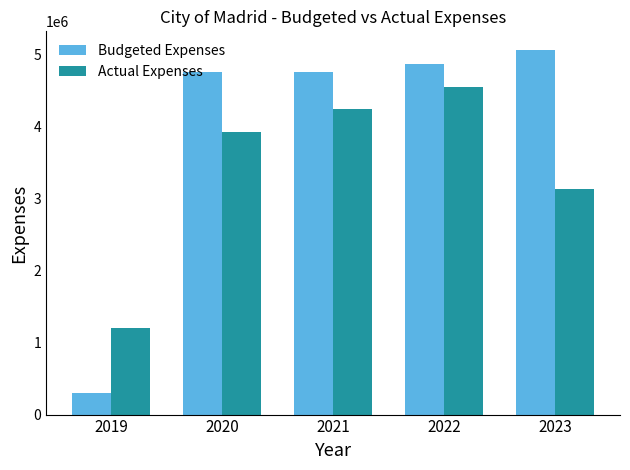

List the labels in order of Actual Expenses value, smallest first.

2019, 2023, 2020, 2021, 2022